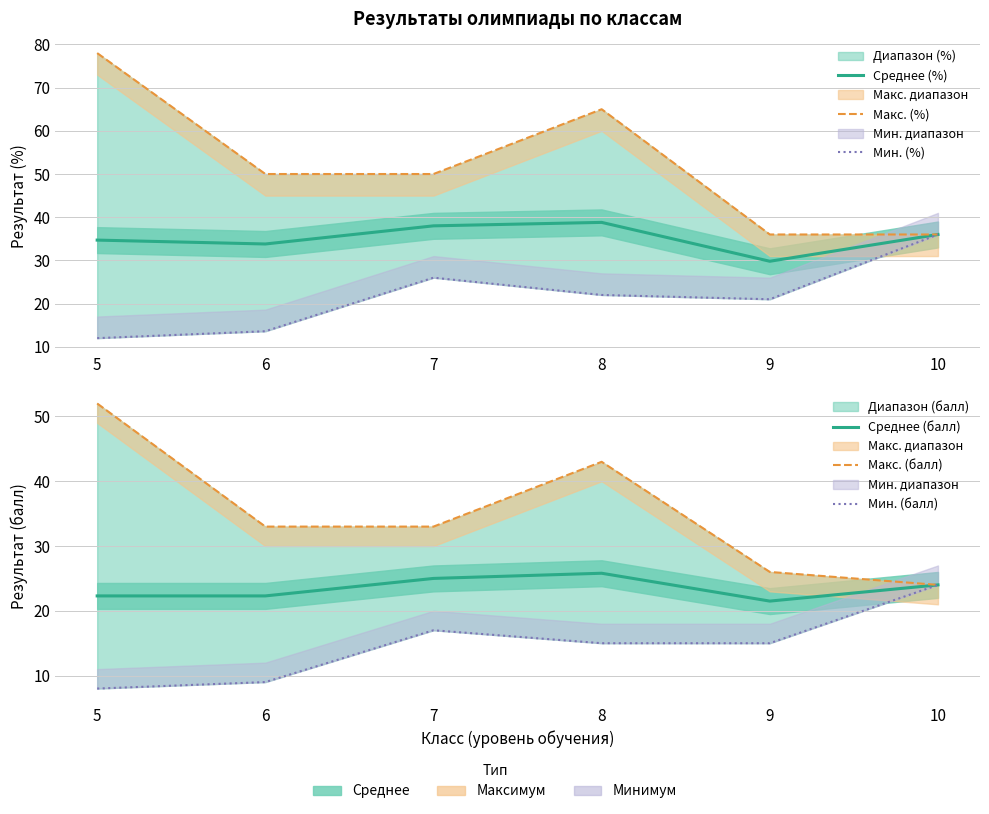

True or false: Среднее (%) and Мин. (%) intersect in this chart.

False